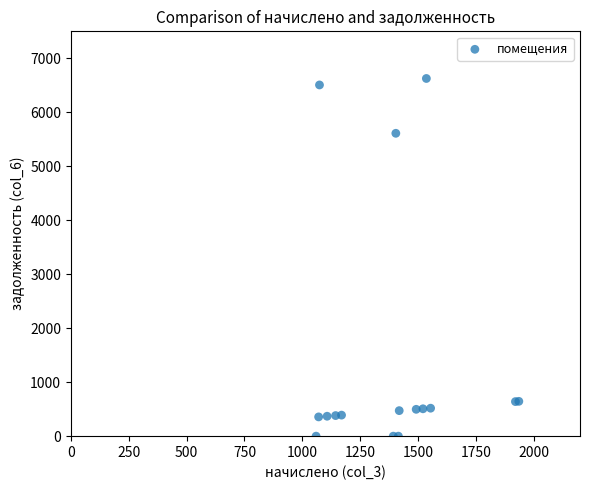

What Y value in the scatter plot is closest to 3313?

5611.0